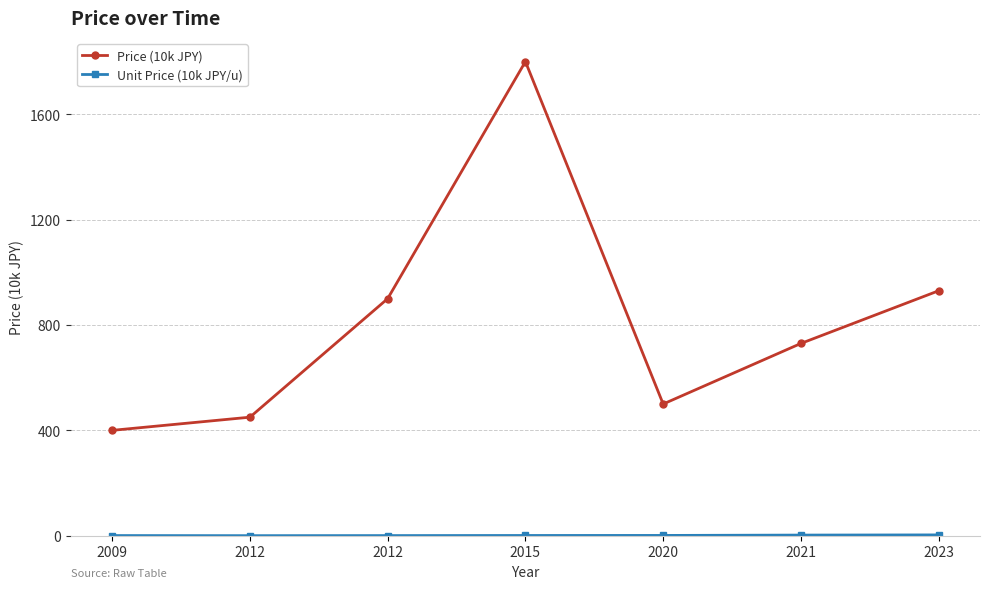

True or false: Unit Price (10k JPY/u) and Price (10k JPY) intersect in this chart.

False